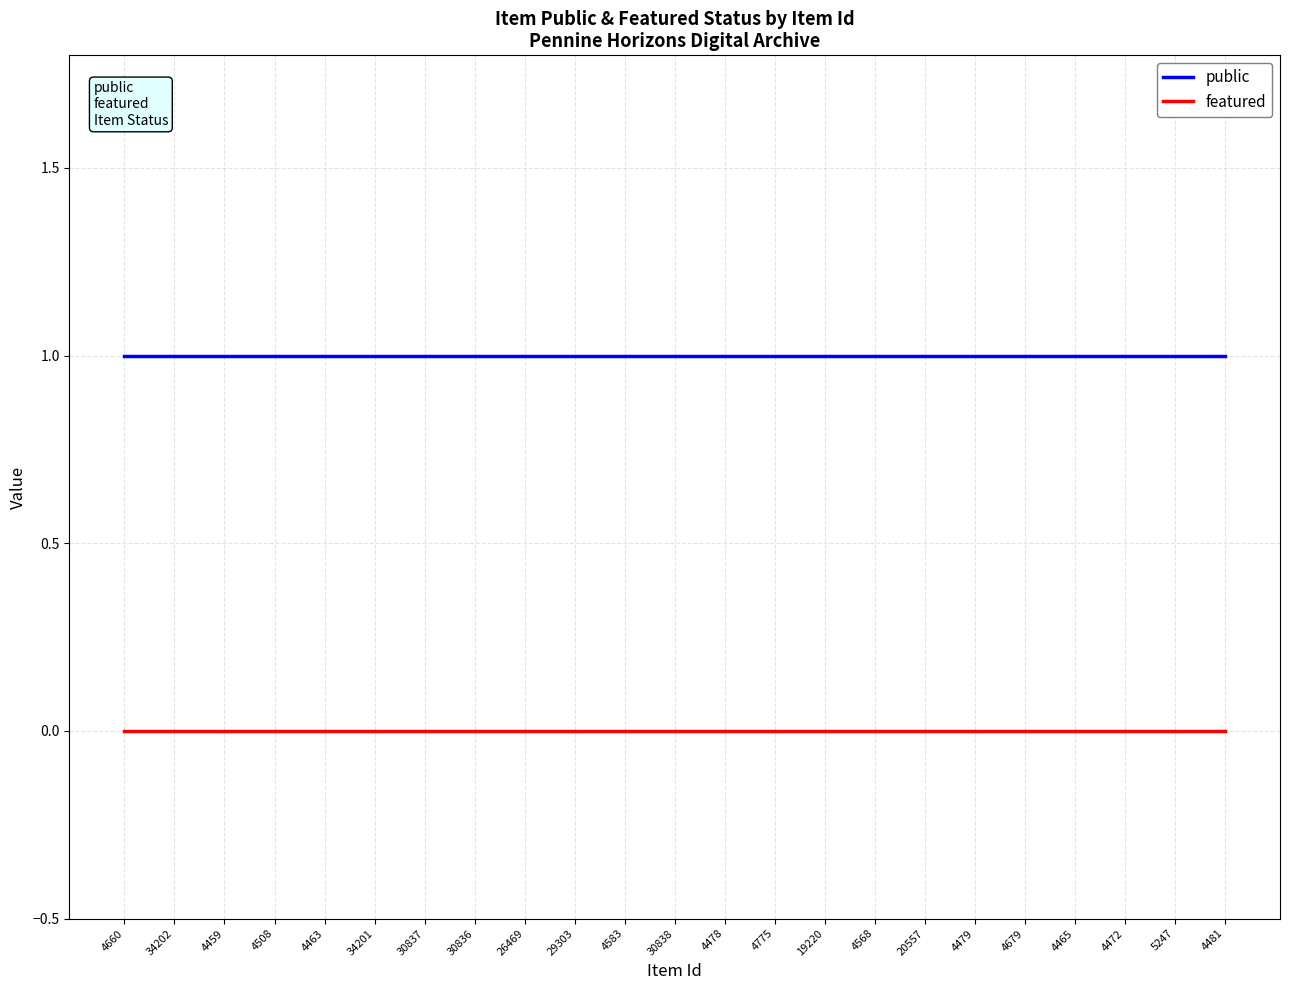

True or false: public and featured cross at least once.

False